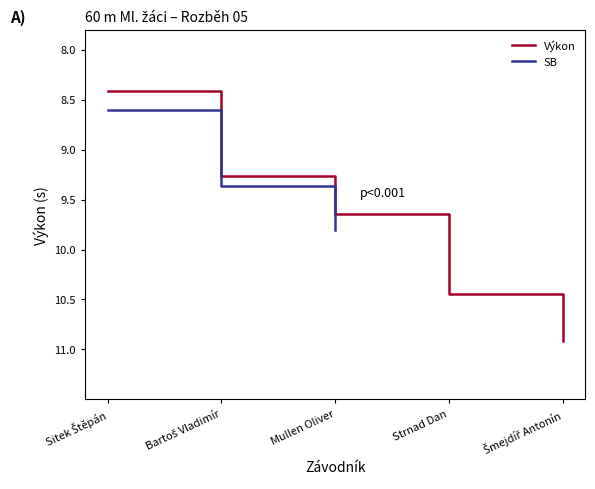

How many data points are above 9?

4